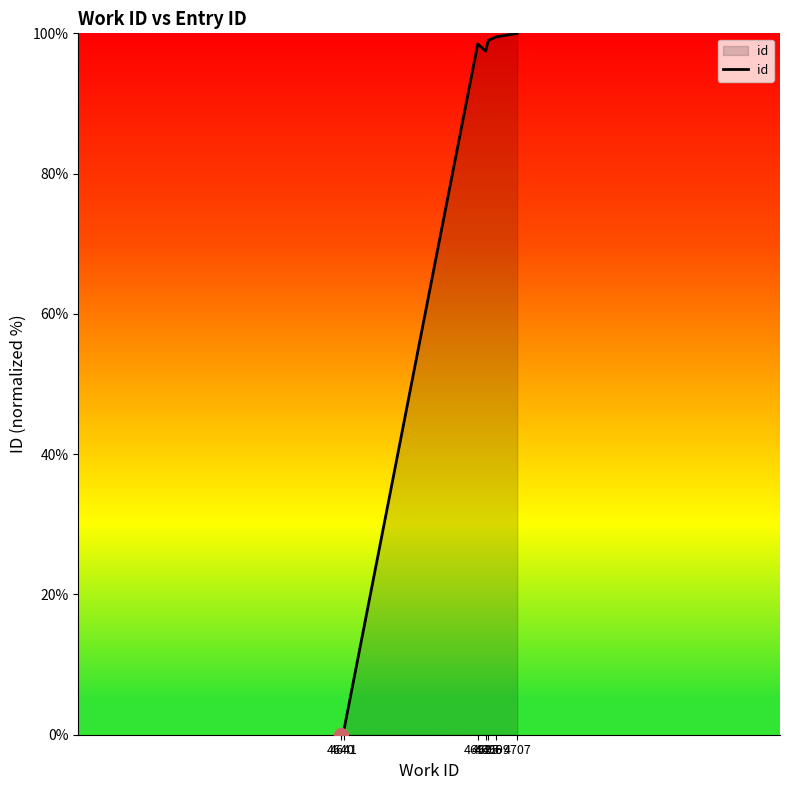

Reading left to right, extract all data points from this chart.

0.0	0.5	98.5	97.5	99.0	99.5	100.0